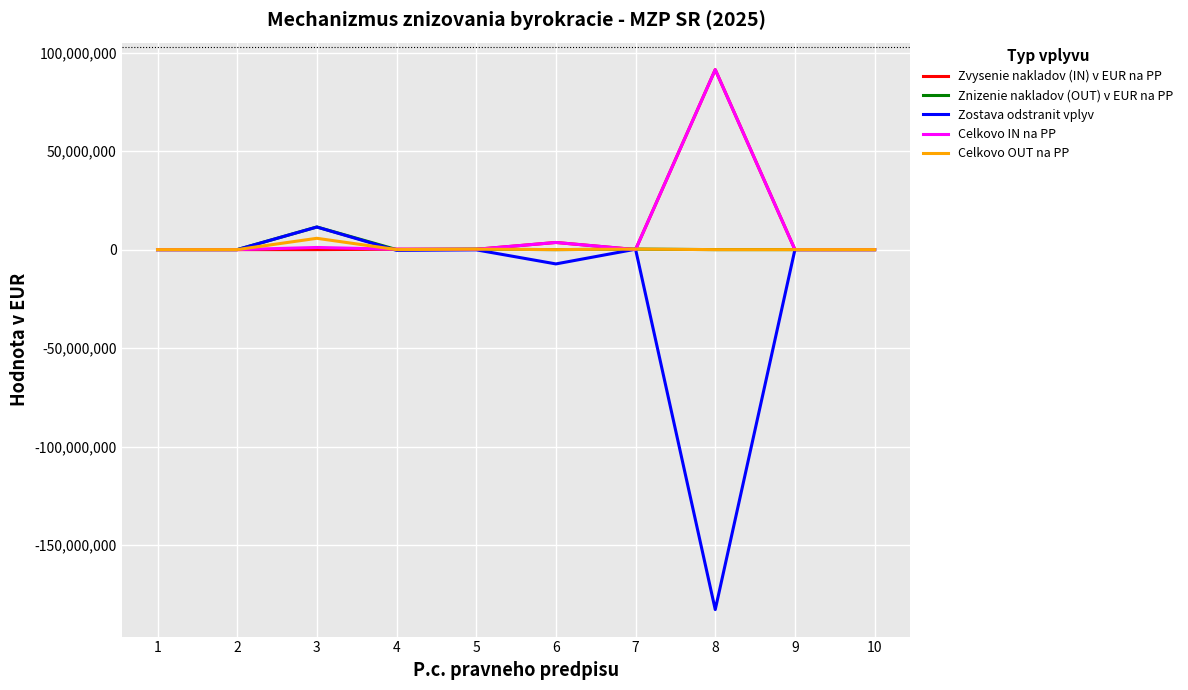

What is the highest value of the Celkovo OUT na PP series?

5746914